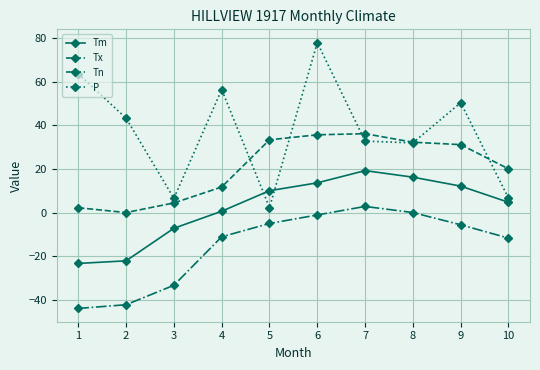

What is the sum of all Tm values?

23.8